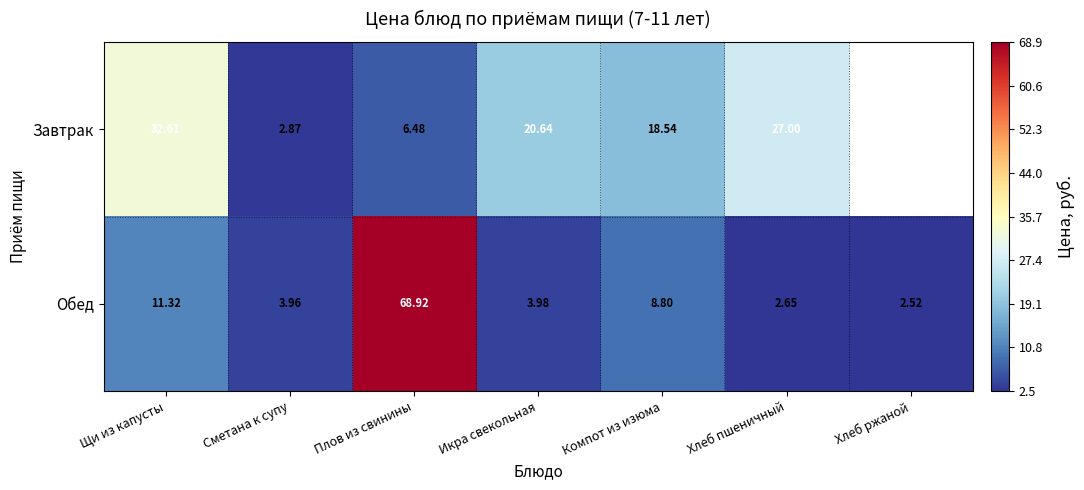

Rank the series at Сметана к супу from lowest to highest value.

Завтрак, Обед